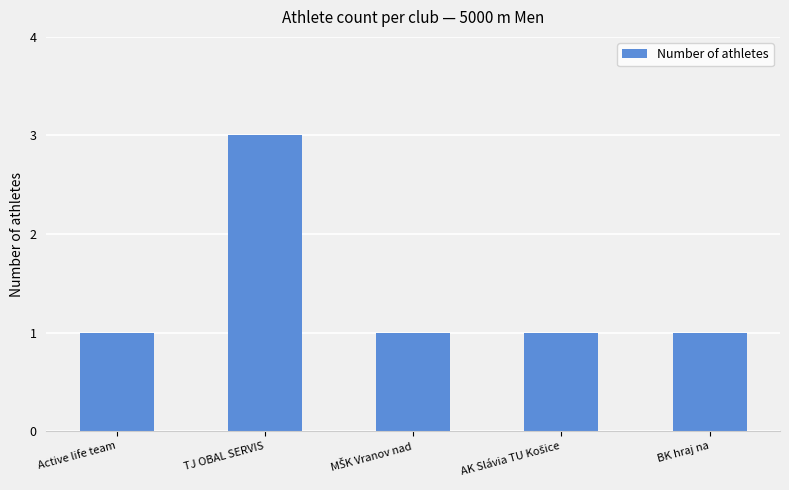

What is the change in value from Active life team to TJ OBAL SERVIS?

+2